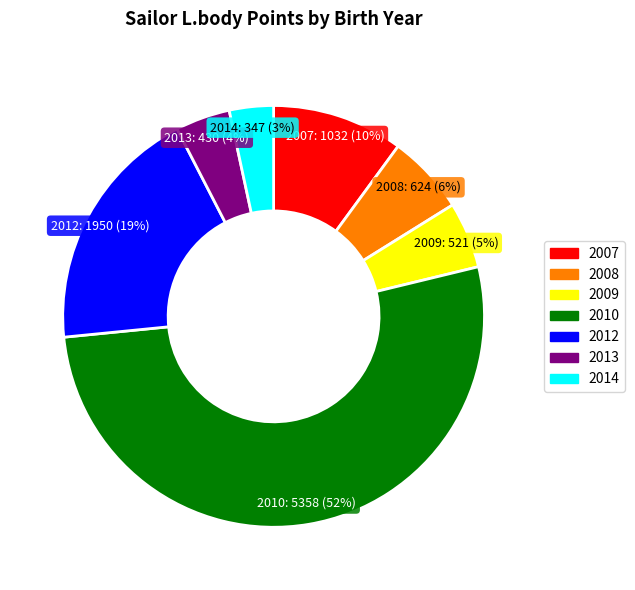

To the nearest percent, what is the average slice percentage?

14%